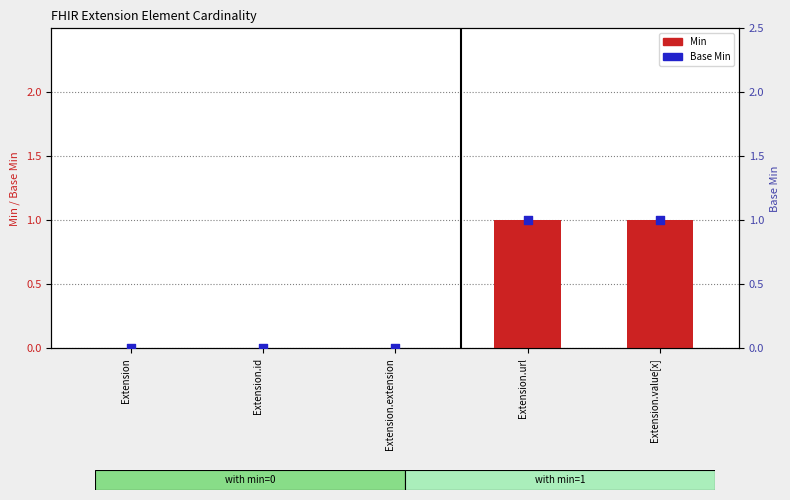

What are all the series names shown in the legend?

Min, Base Min